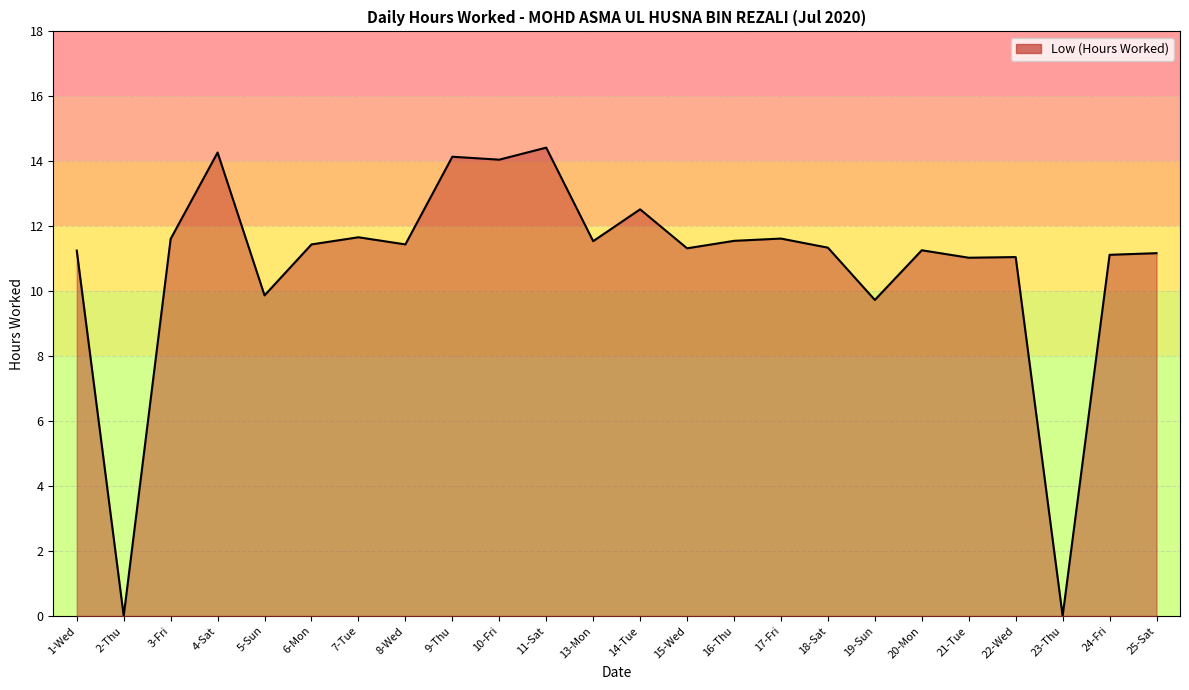

Between 3-Fri and 19-Sun, which is larger?

3-Fri